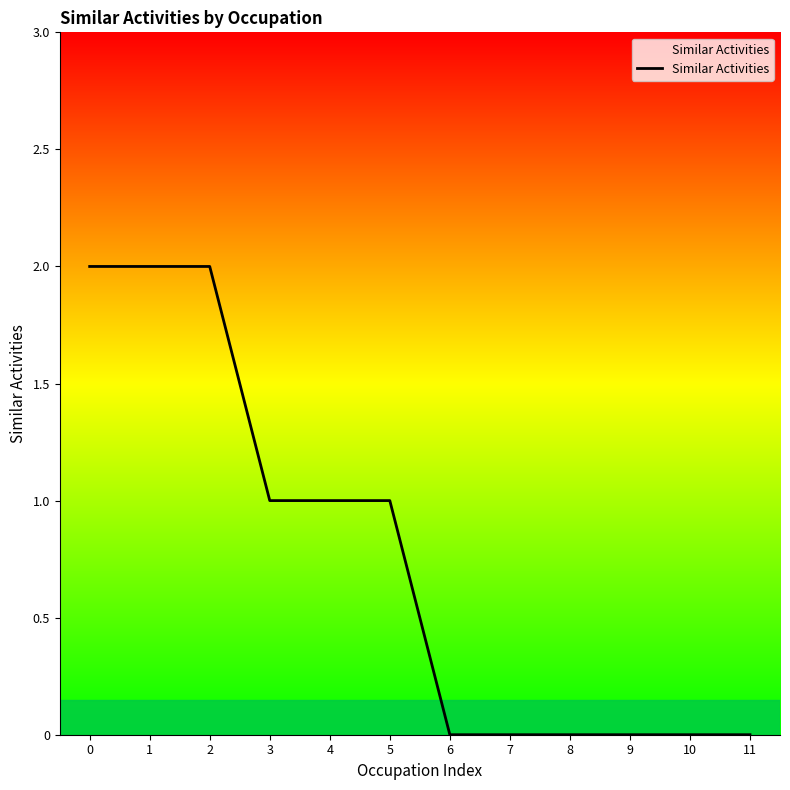

True or false: the data shows 1 at 7.

False